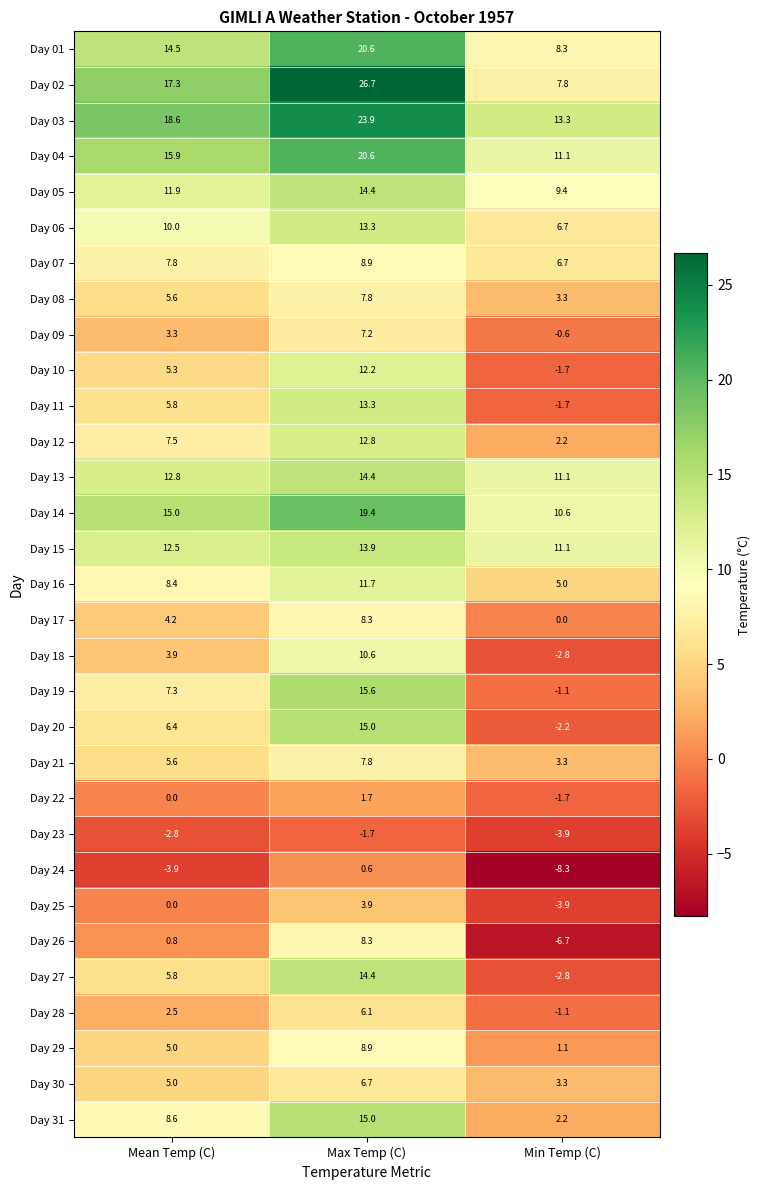

At which category is the sum across all series the highest?

Max Temp (C)